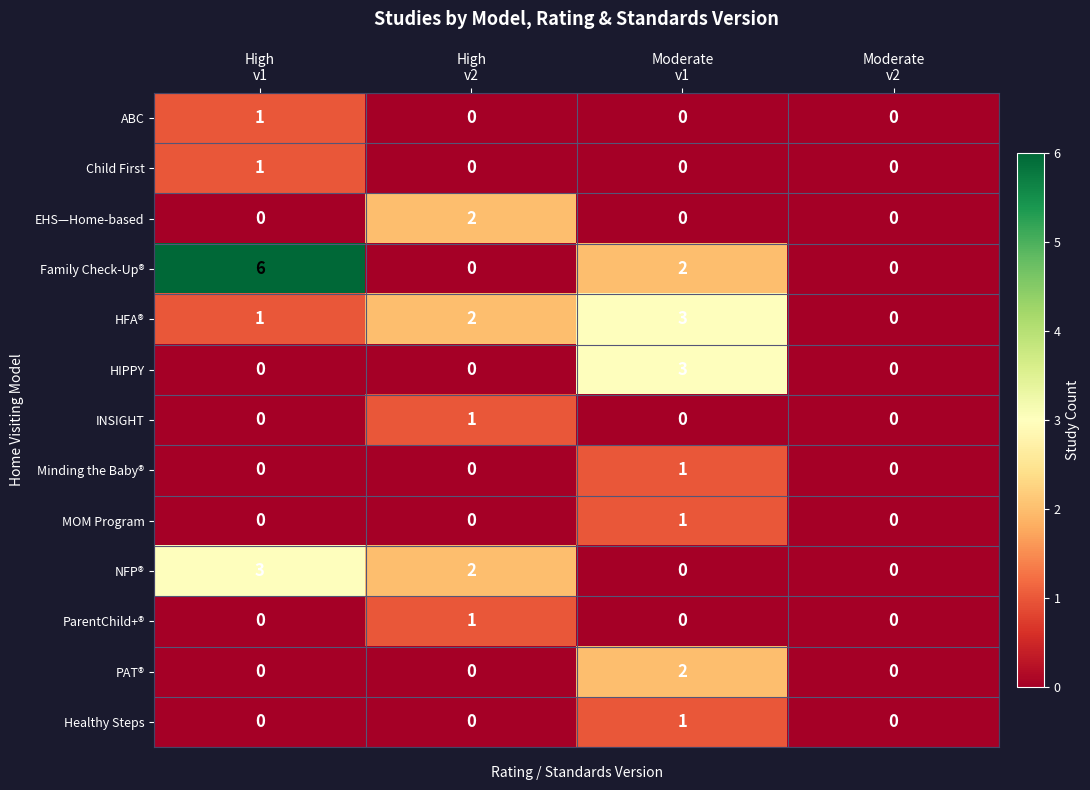

Which series has the largest total across all categories?

Family Check-Up®